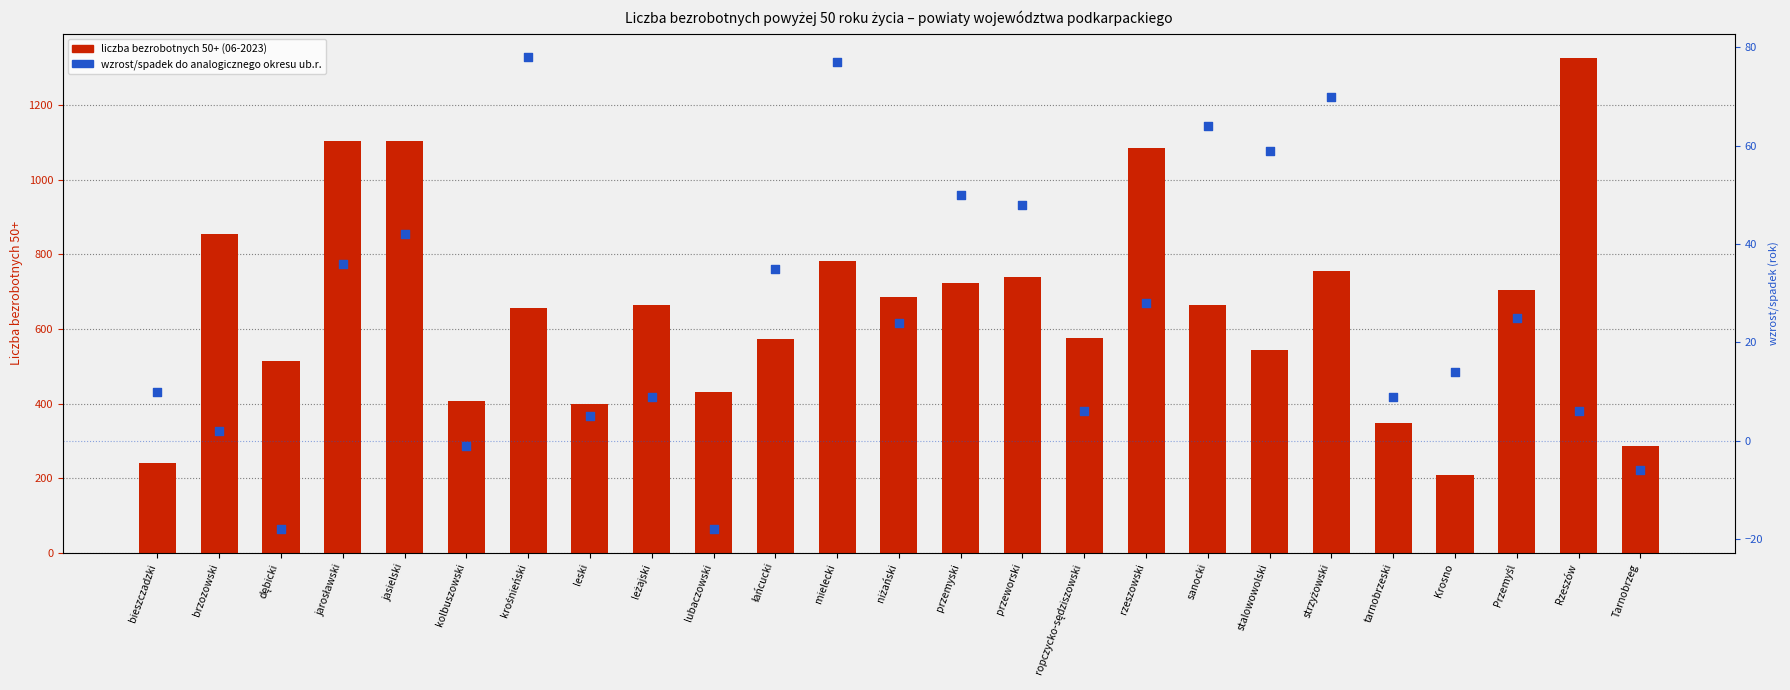

What is the total value across all series at przeworski?

786